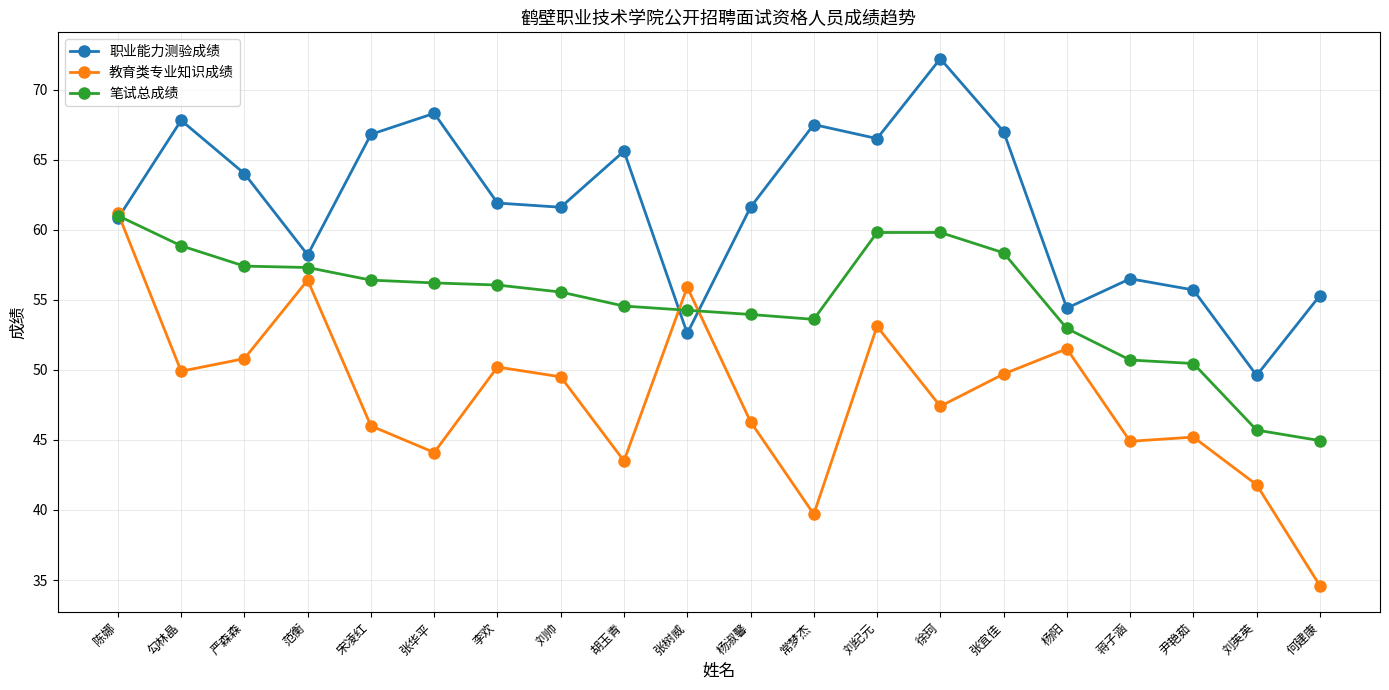

Read the 职业能力测验成绩 value at 宋凌红.

66.8